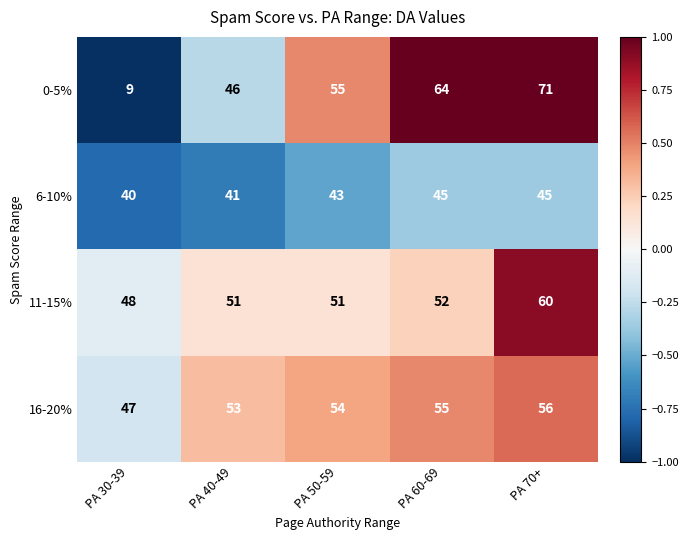

What is the total value across all series at PA 40-49?

191